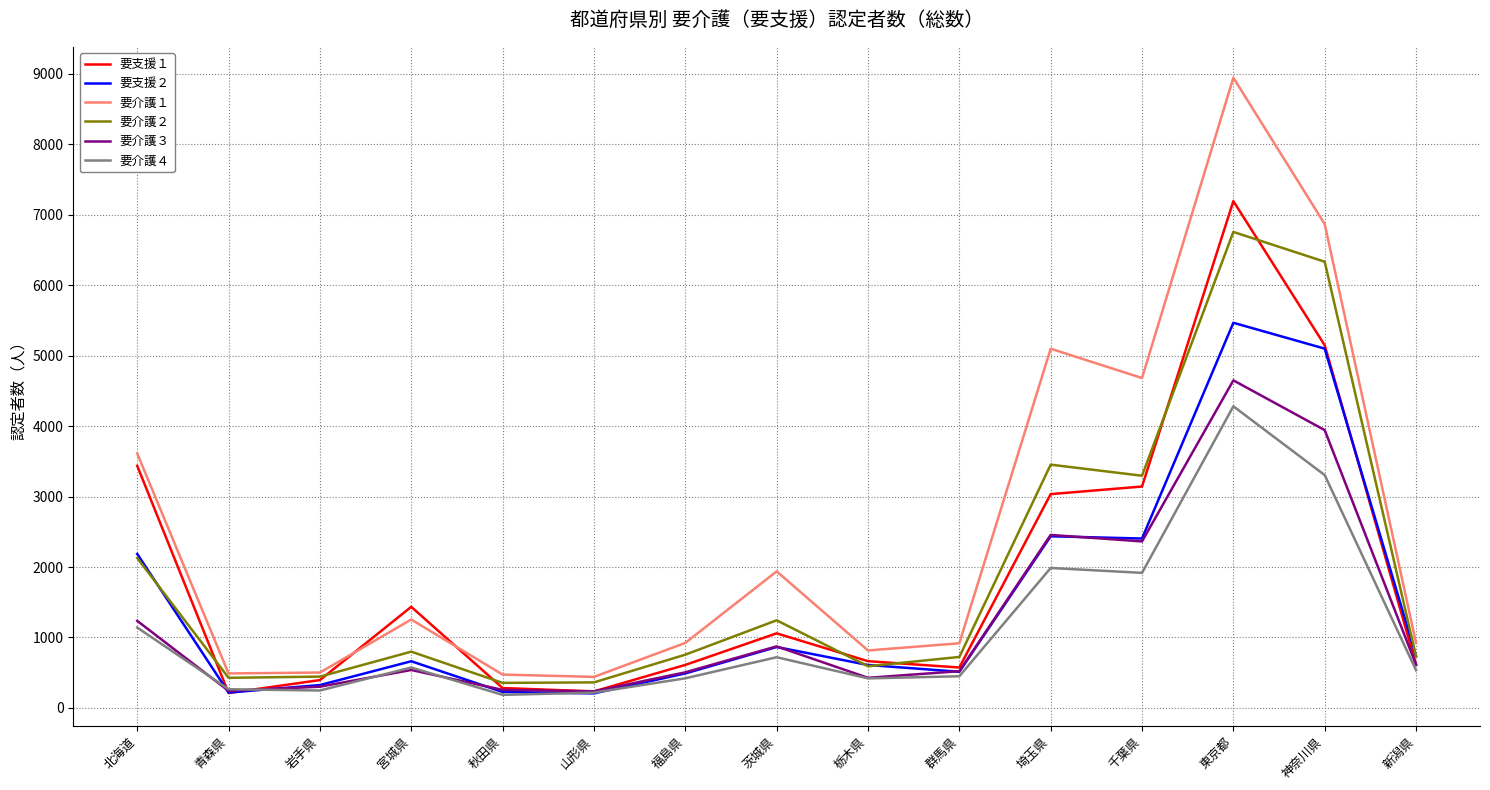

What is the sum of all 要介護４ values?

16667